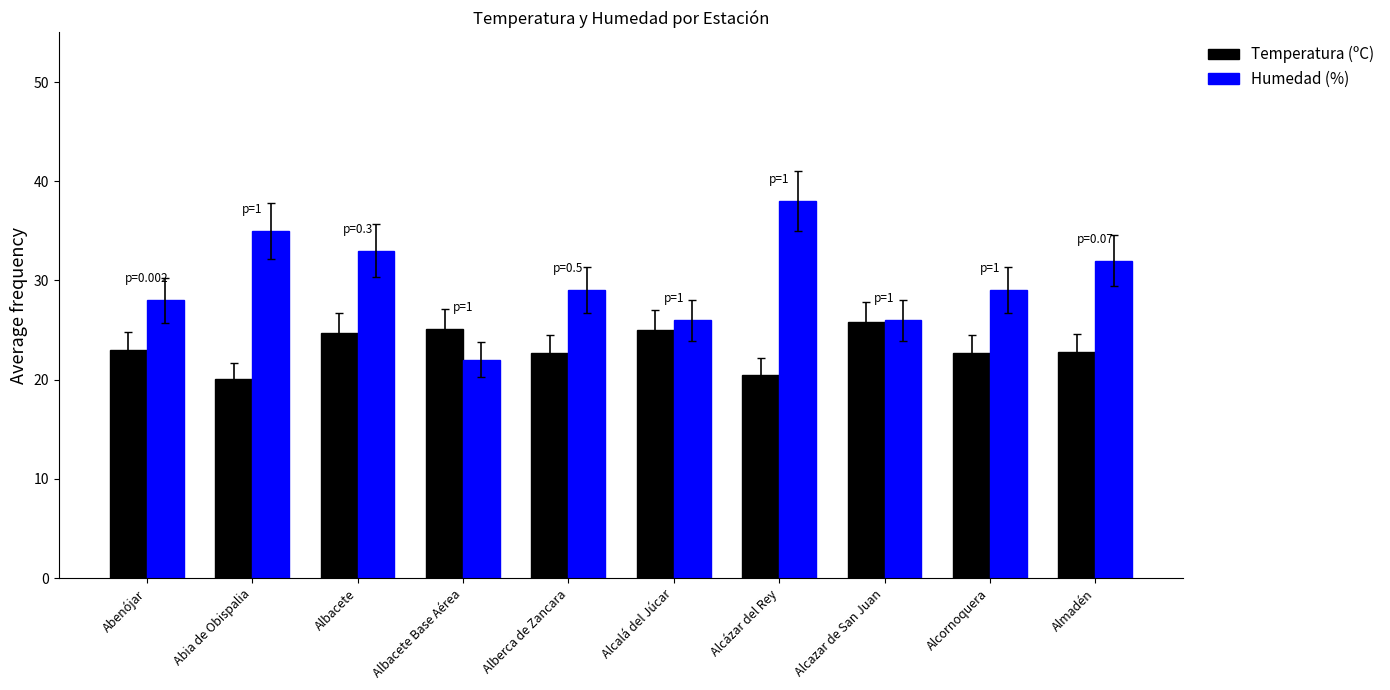

At which label does Temperatura (ºC) reach its peak?

Alcazar de San Juan